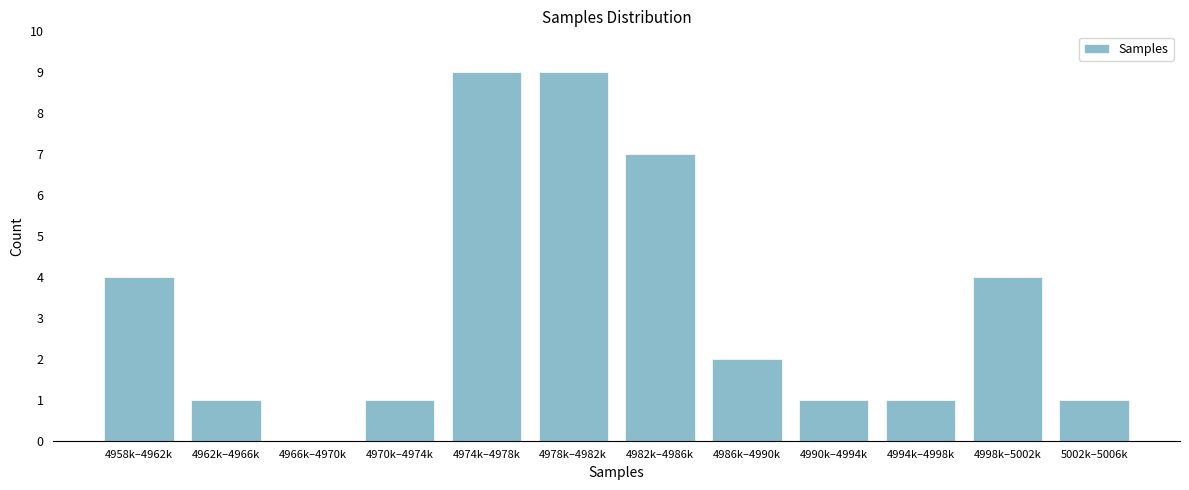

Reading left to right, what are all the values shown in this chart?

4958k–4962k=4	4962k–4966k=1	4966k–4970k=0	4970k–4974k=1	4974k–4978k=9	4978k–4982k=9	4982k–4986k=7	4986k–4990k=2	4990k–4994k=1	4994k–4998k=1	4998k–5002k=4	5002k–5006k=1